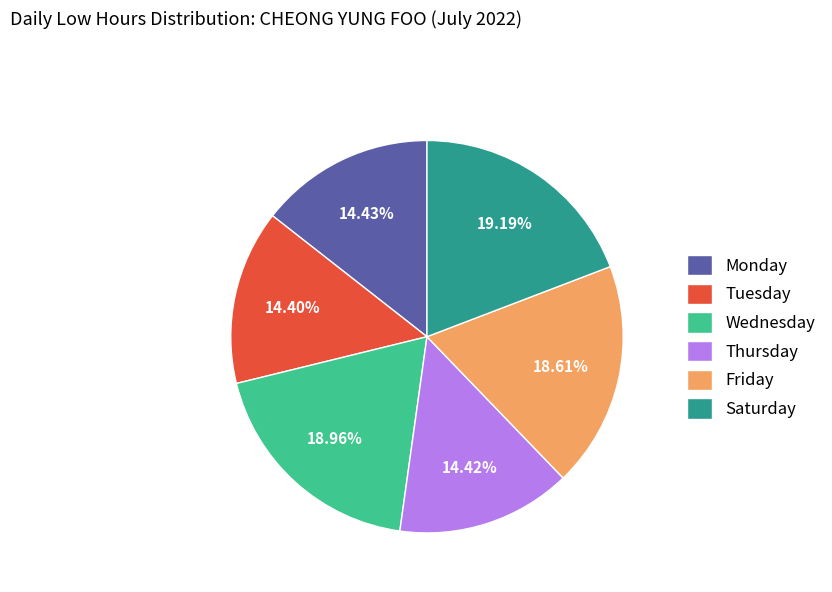

To the nearest percent, what is the difference between the largest and smallest slice percentages?

5%